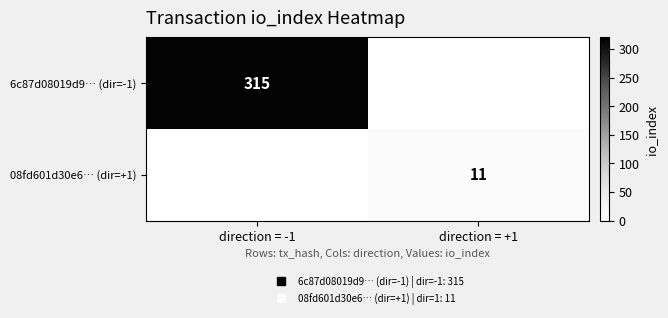

How many categories are shown in the chart?

2